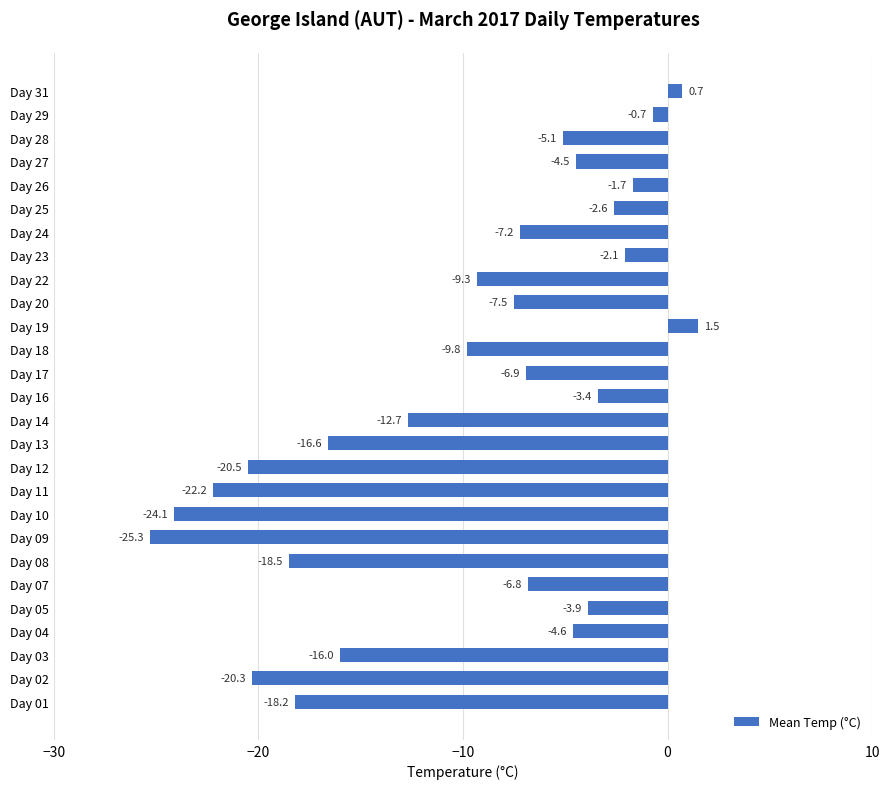

What is the average value?

-9.9